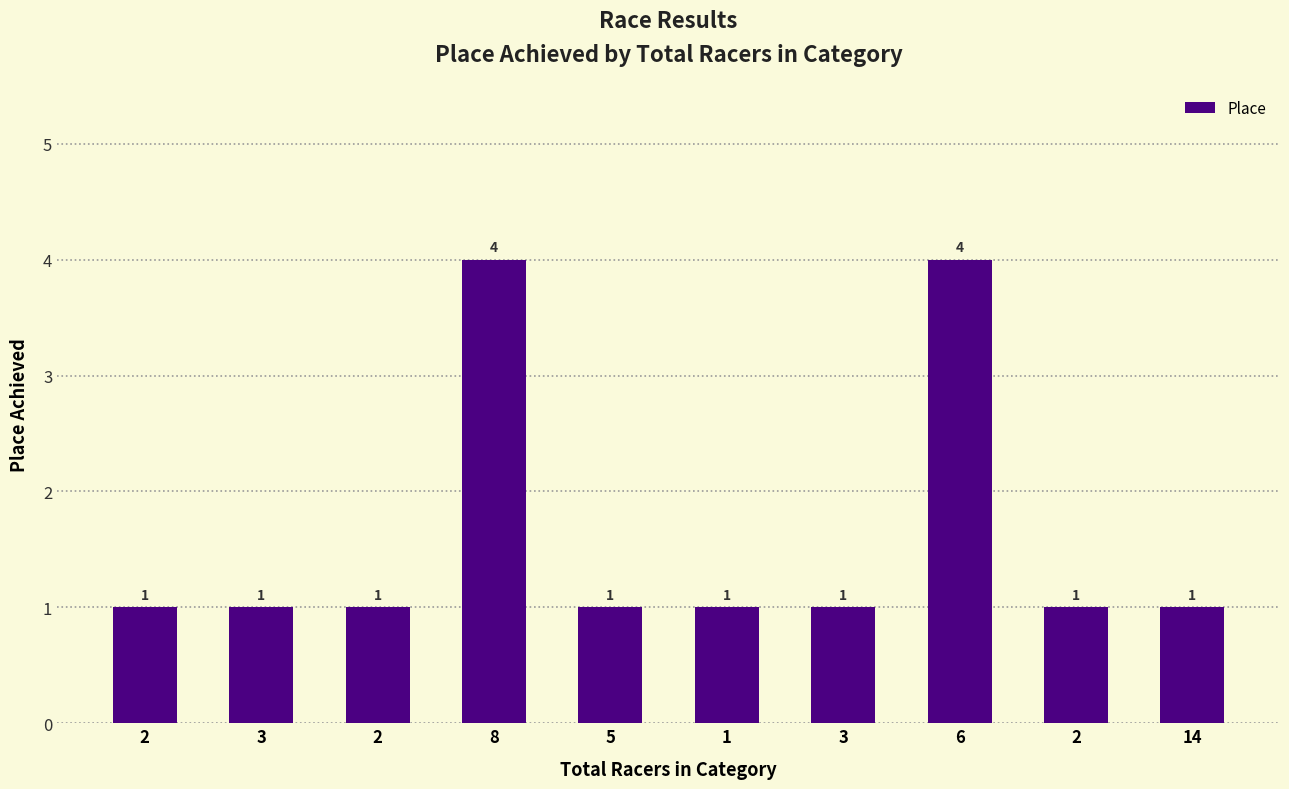

Where is the data nearest to the value 2?

2